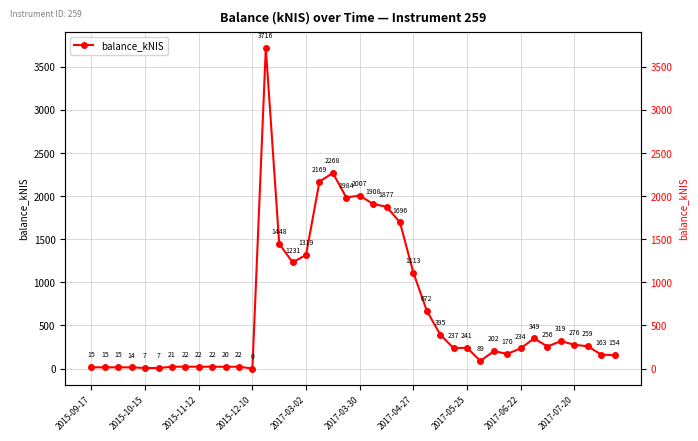

How many data points are less than 241?

20